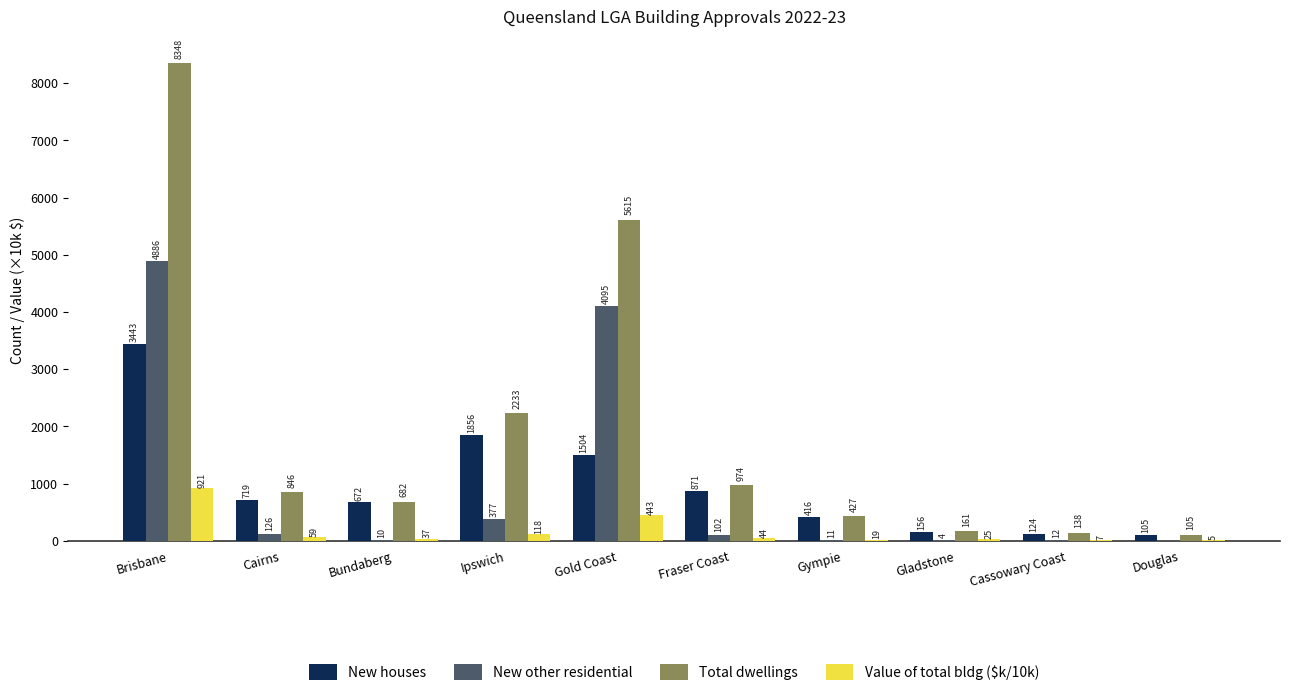

Between Bundaberg and Gladstone, which series saw the biggest shift?

Total dwellings